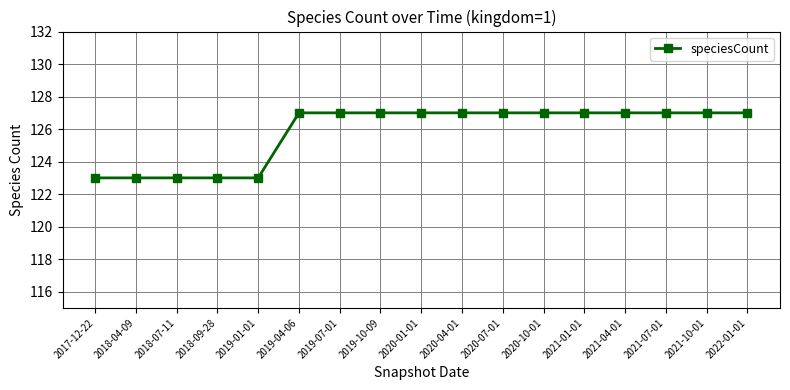

Between 2021-01-01 and 2018-04-09, which is larger?

2021-01-01